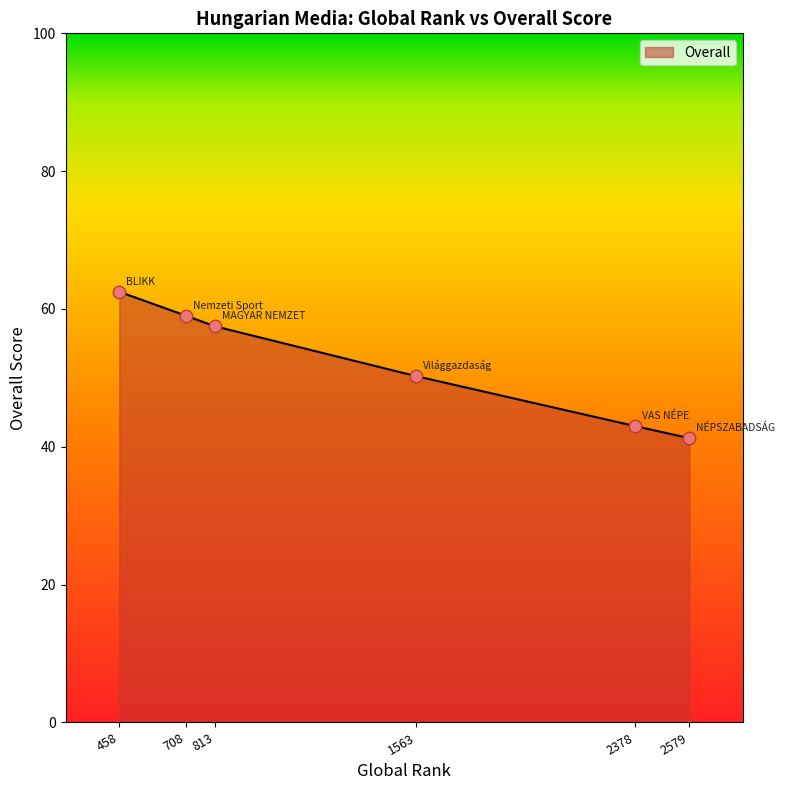

Which has a higher value, 813 or 1563?

813